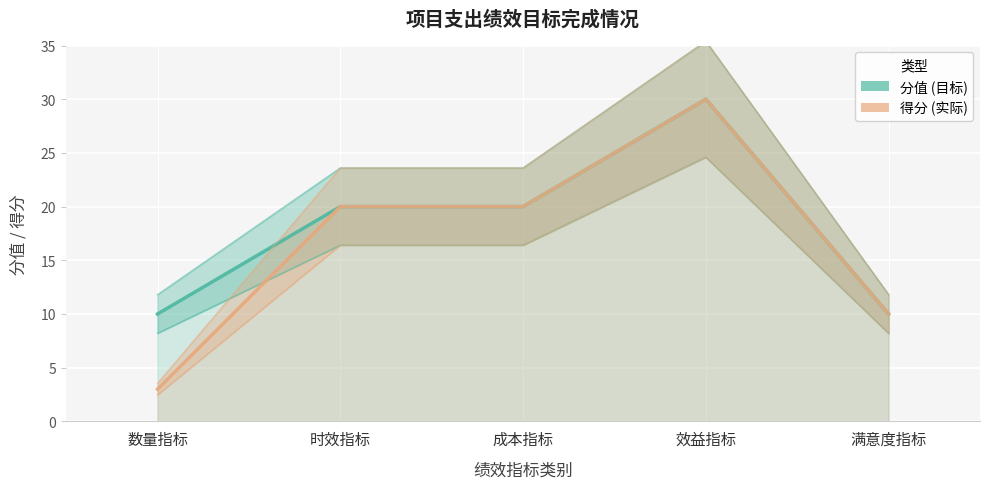

Between 成本指标 and 效益指标, which series saw the biggest shift?

分值